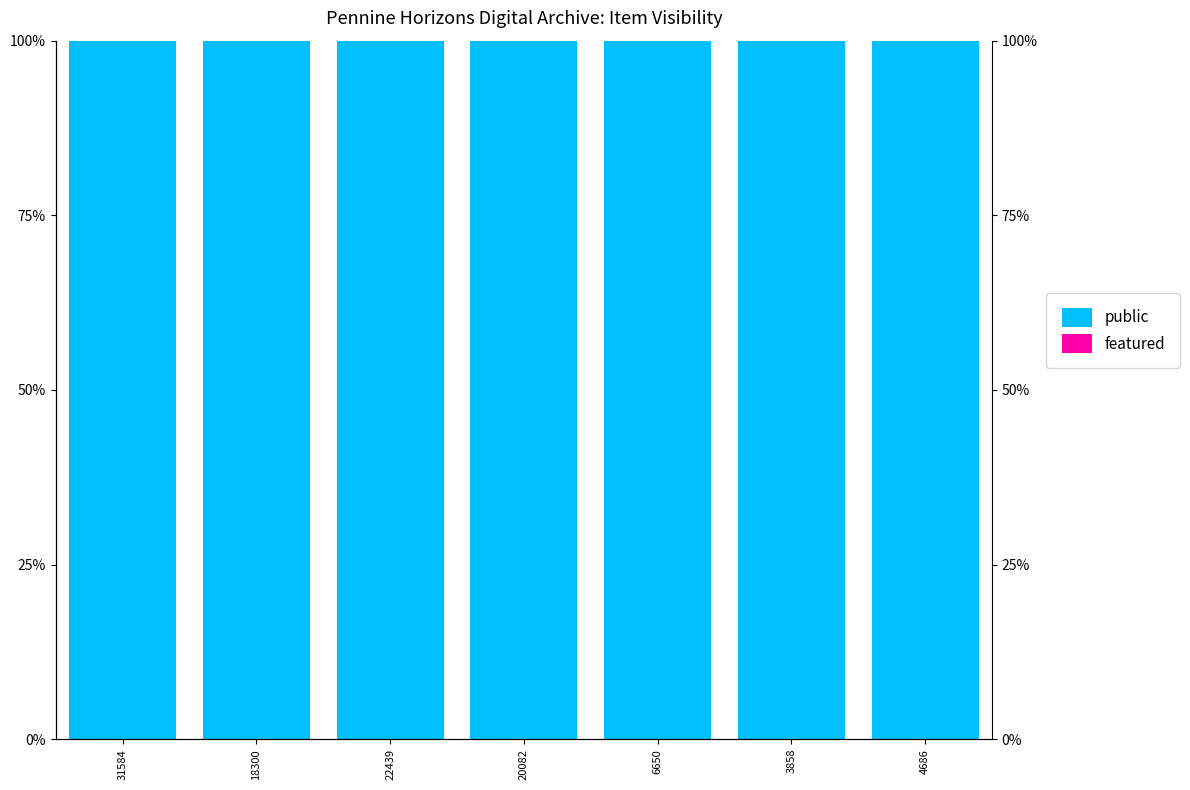

The featured series shows 0 at 3858. True or false?

True